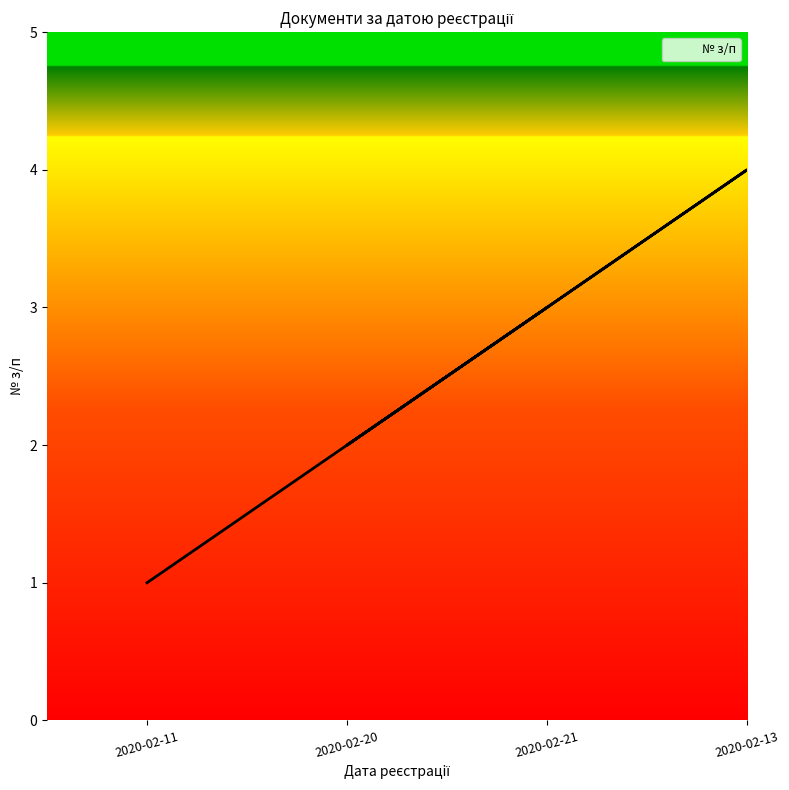

How many data points does each series have?

4